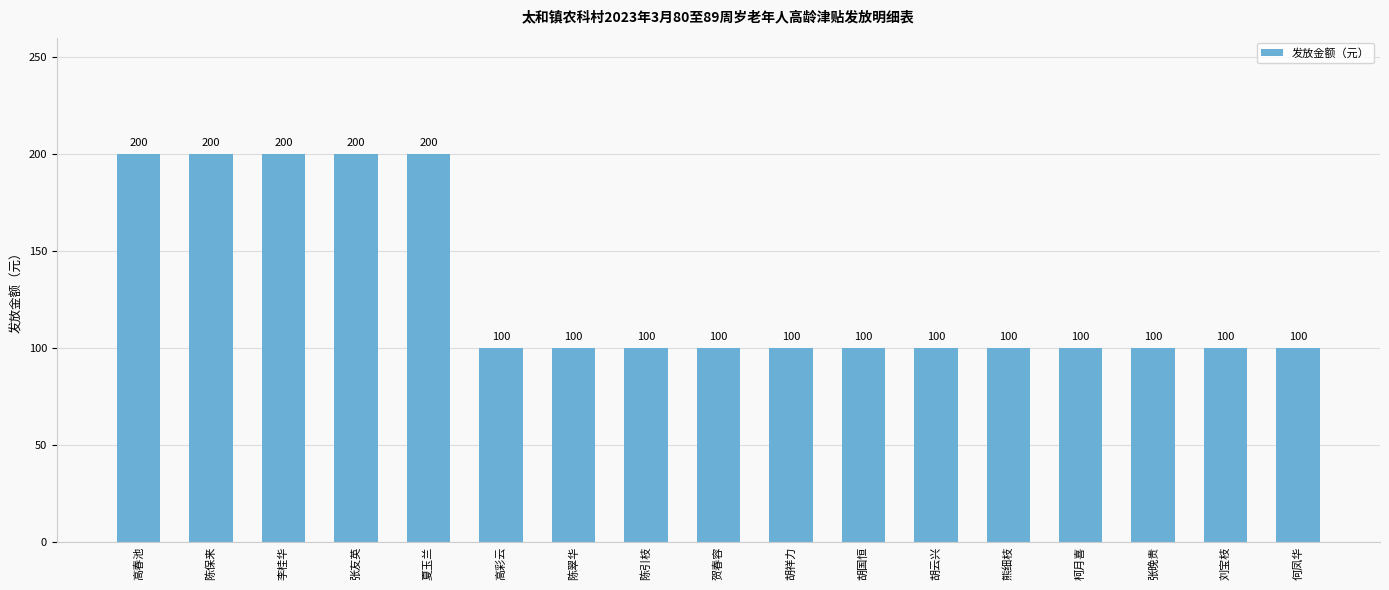

Reading right to left, what are all the values shown in this chart?

何凤华=100	刘宝枝=100	张晚贵=100	柯月喜=100	熊细枝=100	胡云兴=100	胡国恒=100	胡祥力=100	贺春容=100	陈引枝=100	陈翠华=100	高彩云=100	夏玉兰=200	张友英=200	李桂华=200	陈保来=200	高春池=200